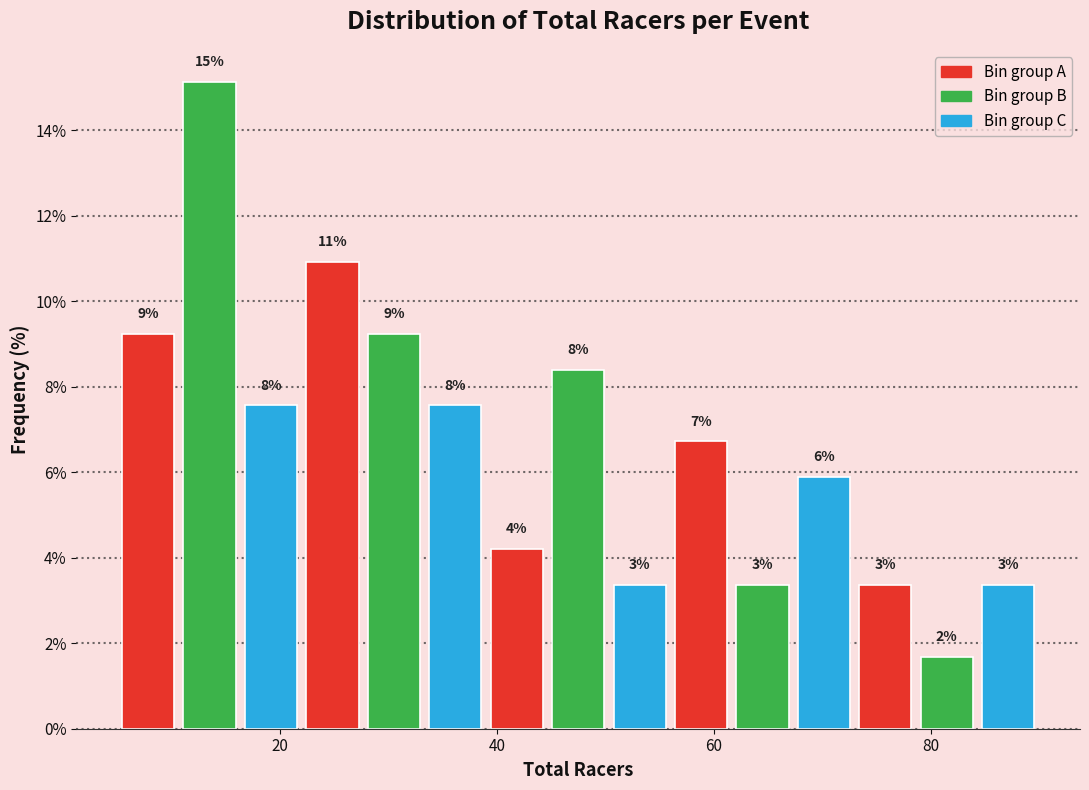

Read against the x-axis, roughly where is the centre of the tallest bar?

14